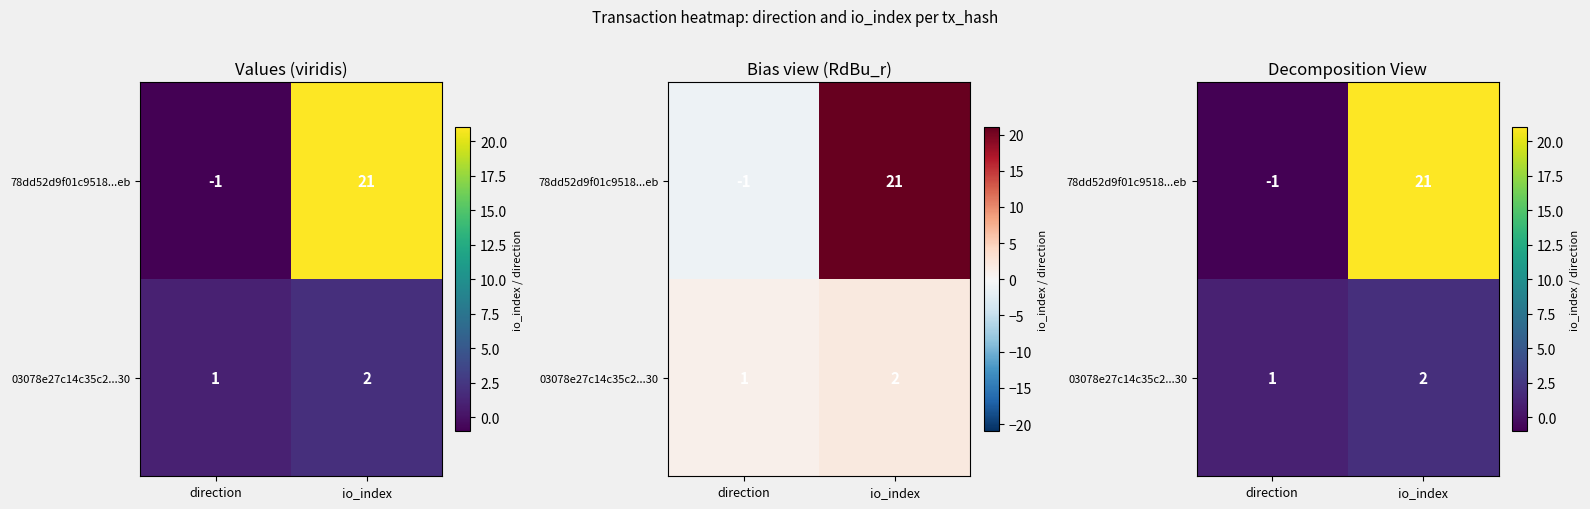

What is the greatest value displayed?

21